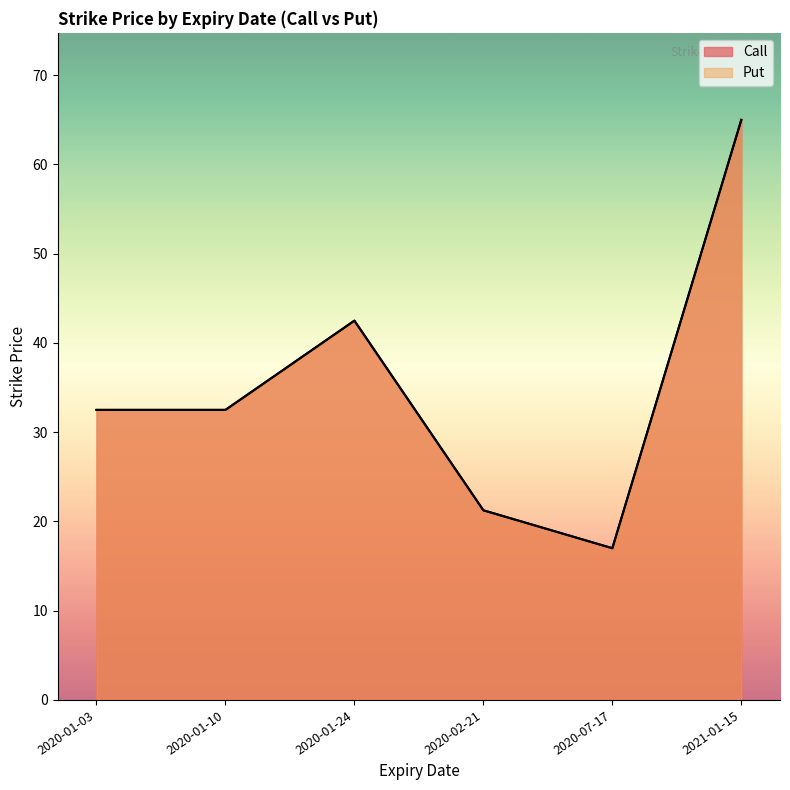

Where does the Put series first go above 32?

20200103